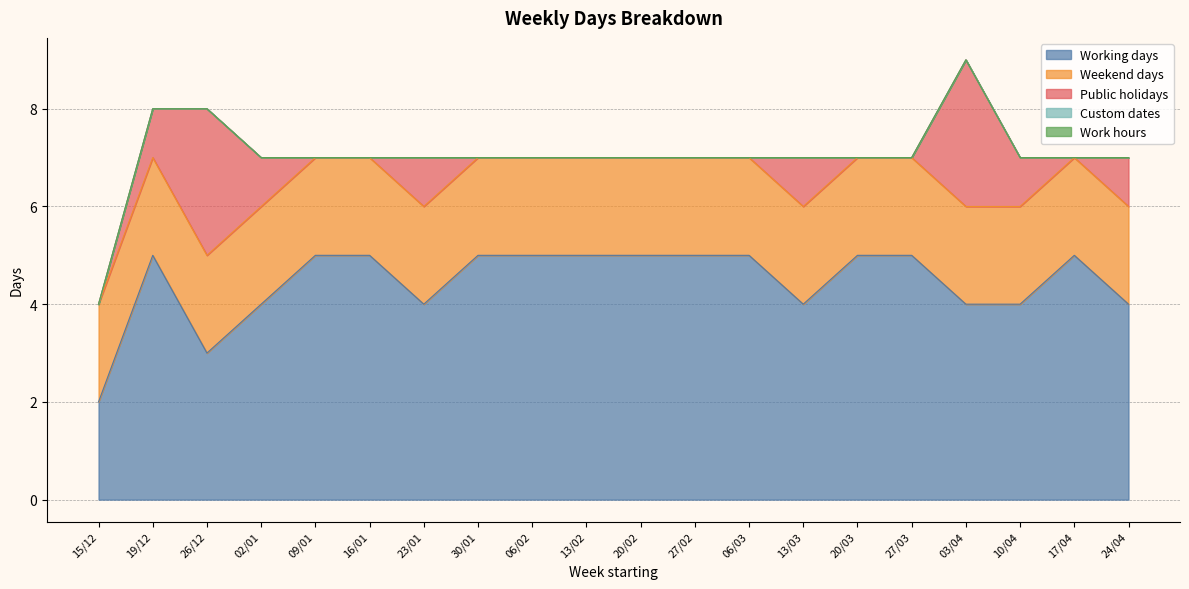

At which label is Weekend days closest to 2?

15/12